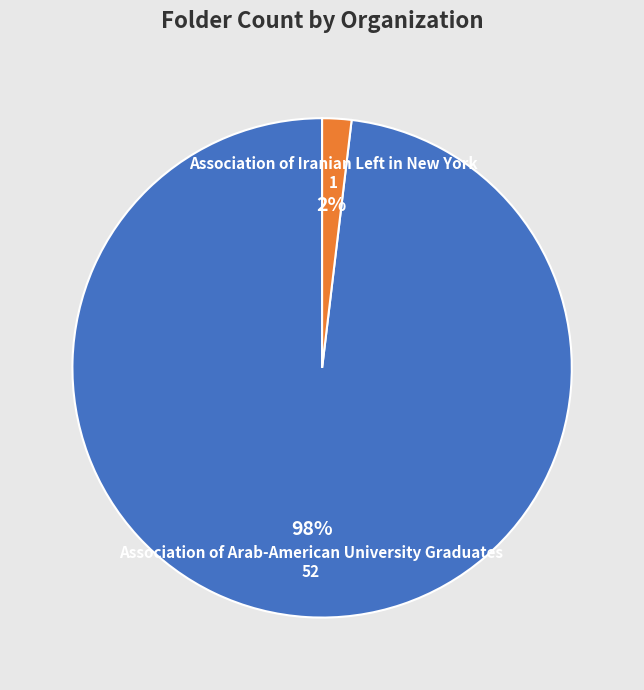

True or false: Association of Arab-American University Graduates accounts for 98% of the total.

True